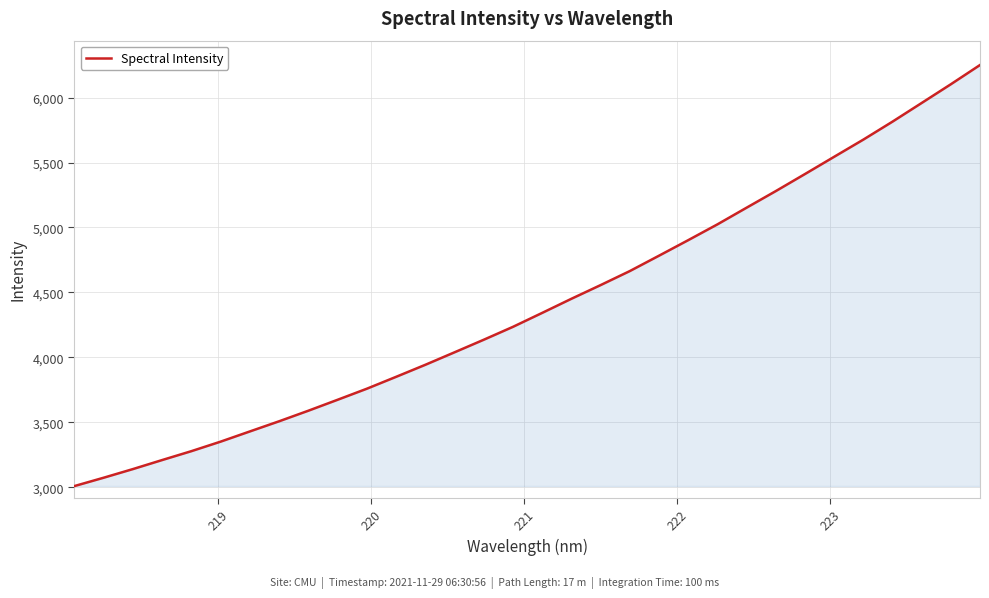

What is the maximum value shown in the chart?

6251.4